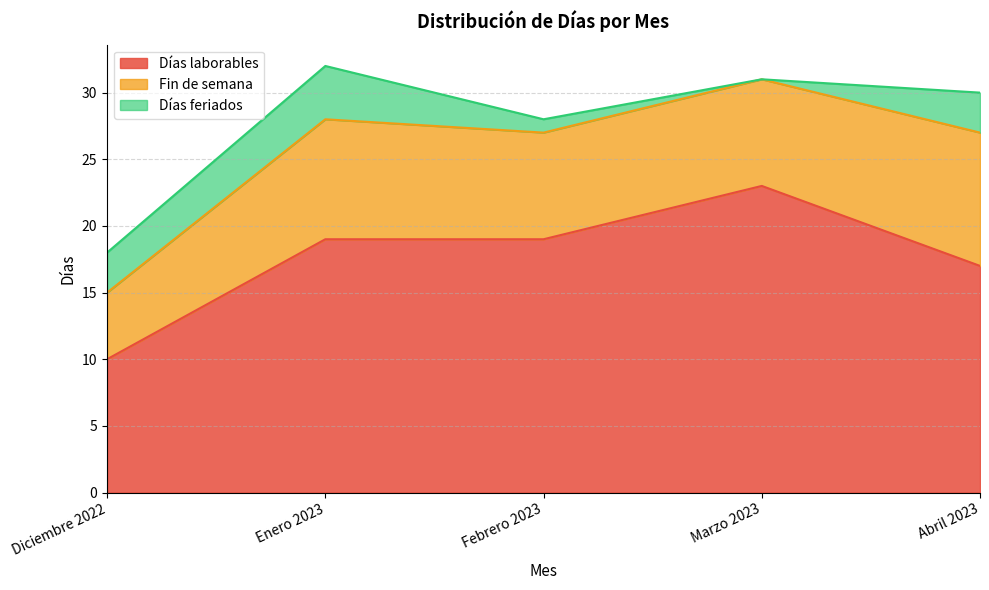

What is the label of the 4th point from the right?

Enero 2023